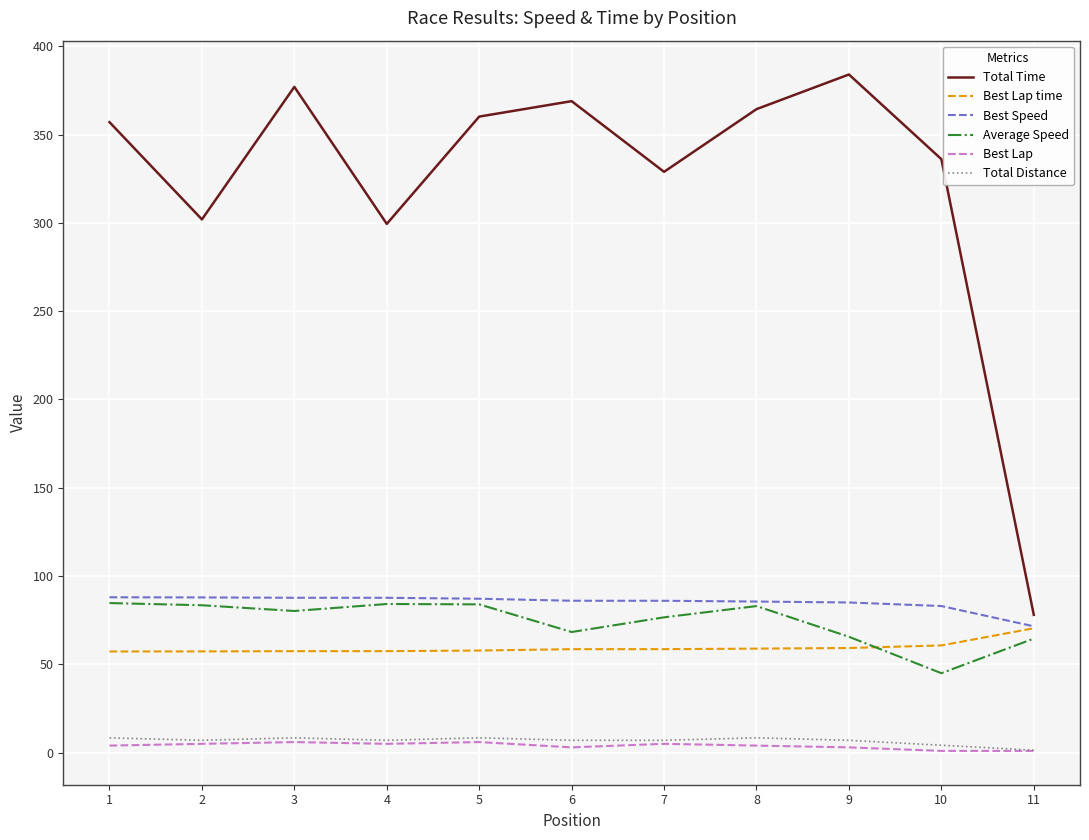

True or false: Best Lap and Best Lap time intersect in this chart.

False